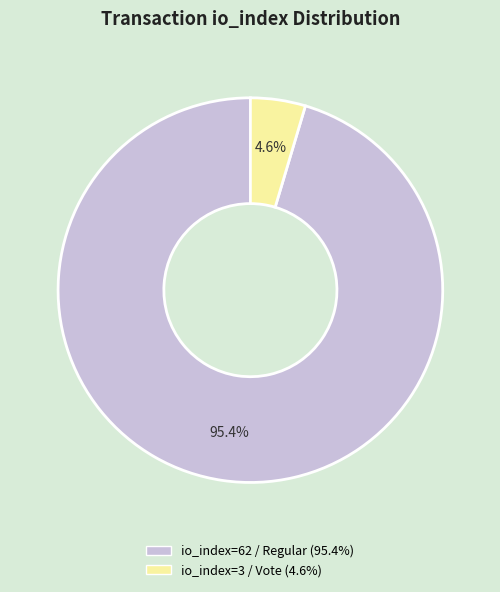

Which slice is the smallest?

io_index=3 / Vote (4.6%)